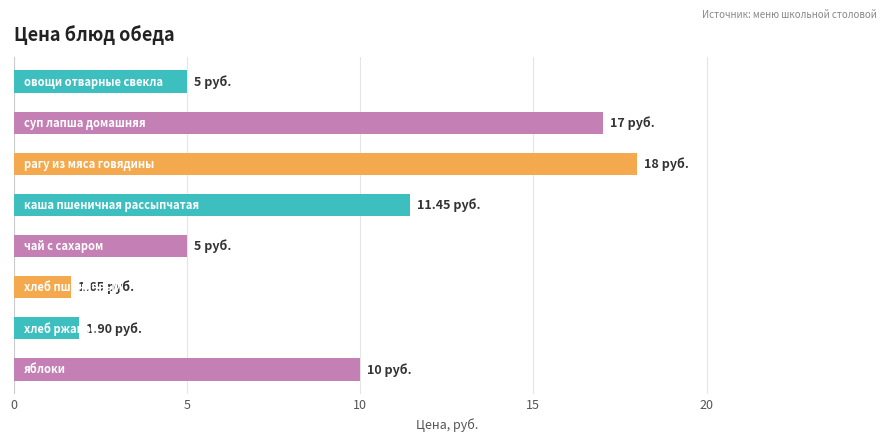

What is the sum of all values?

70.0